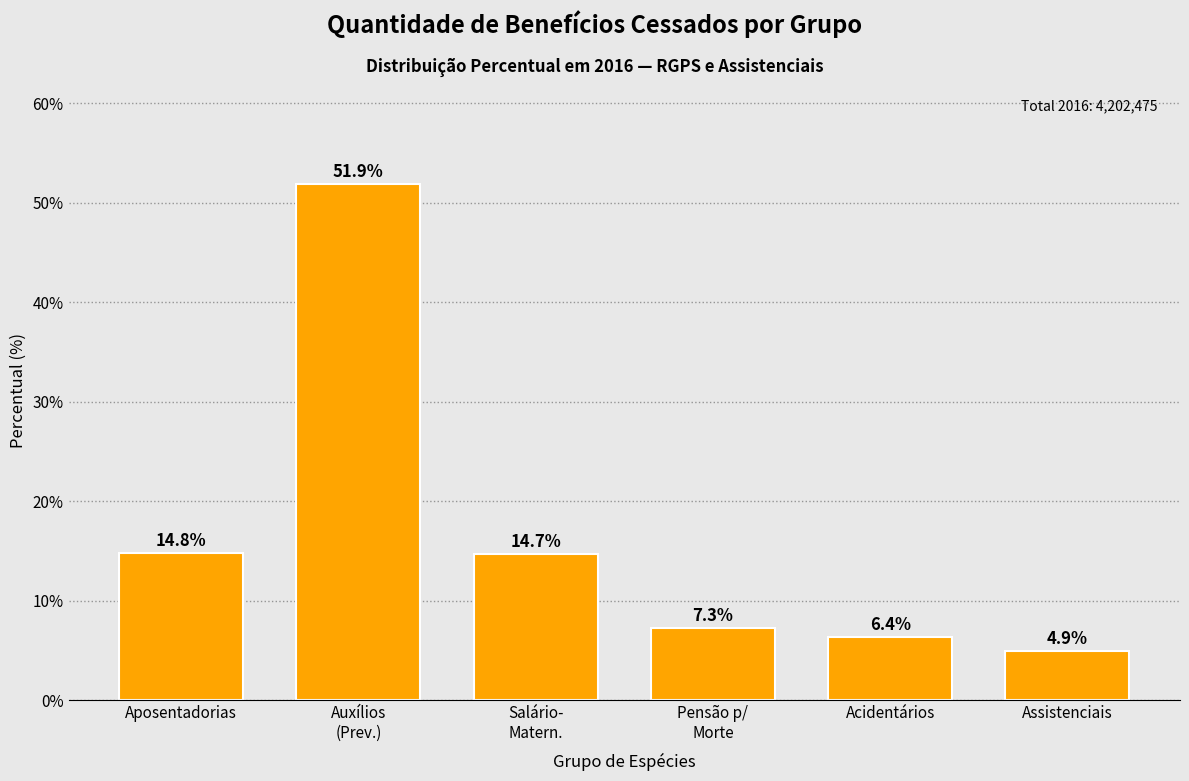

Reading left to right, what are all the values shown in this chart?

14.8	51.9	14.7	7.3	6.4	4.9